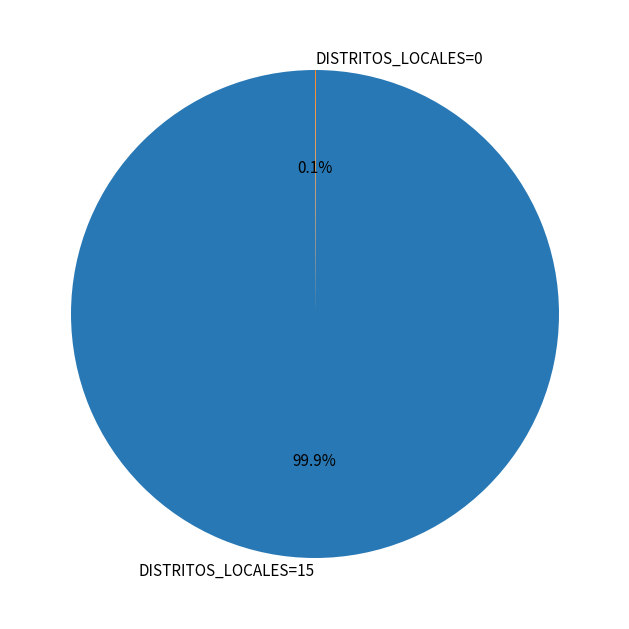

Is there any slice that represents more than half of the pie?

Yes